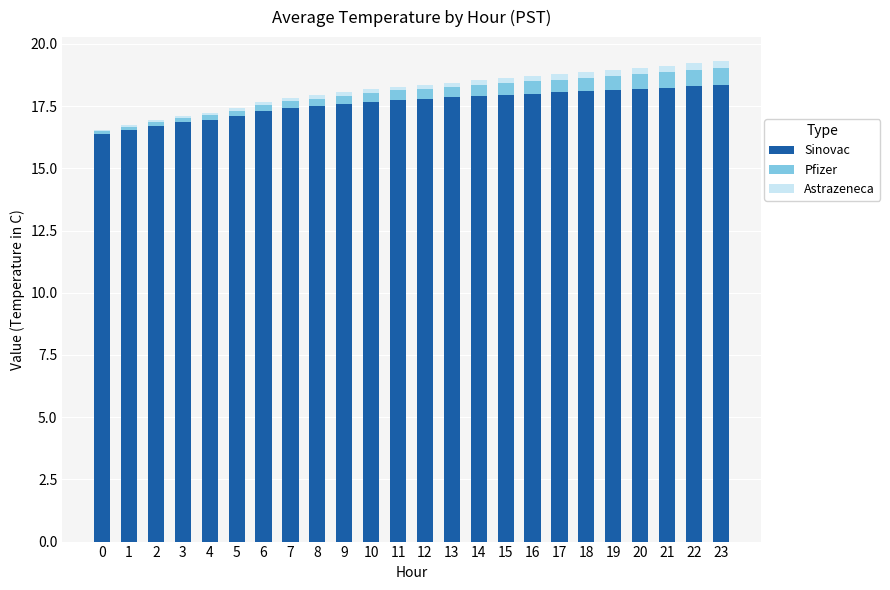

What are all the series names shown in the legend?

Sinovac, Pfizer, Astrazeneca